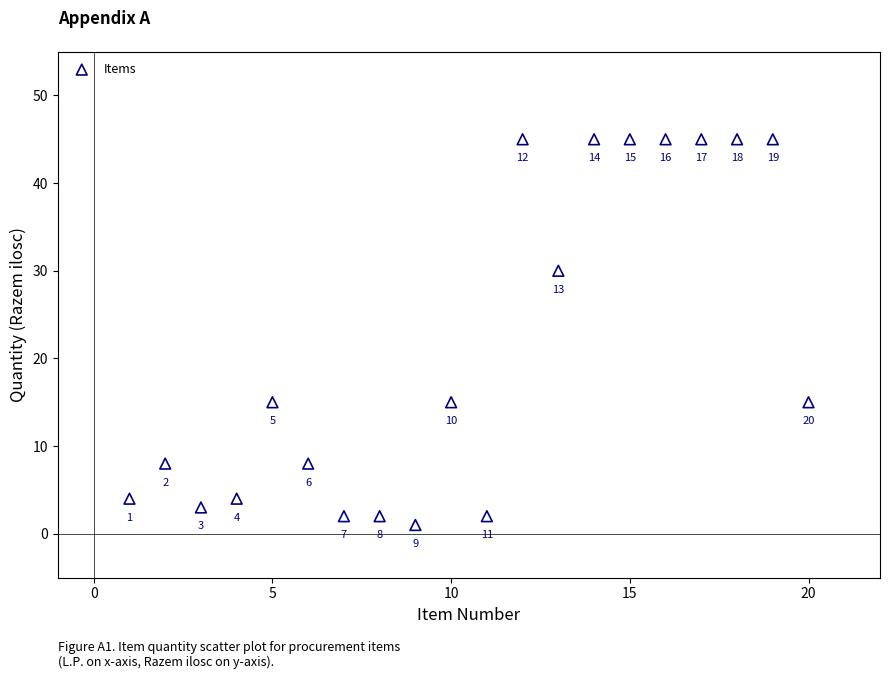

What Y value in the scatter plot is closest to 23?

30